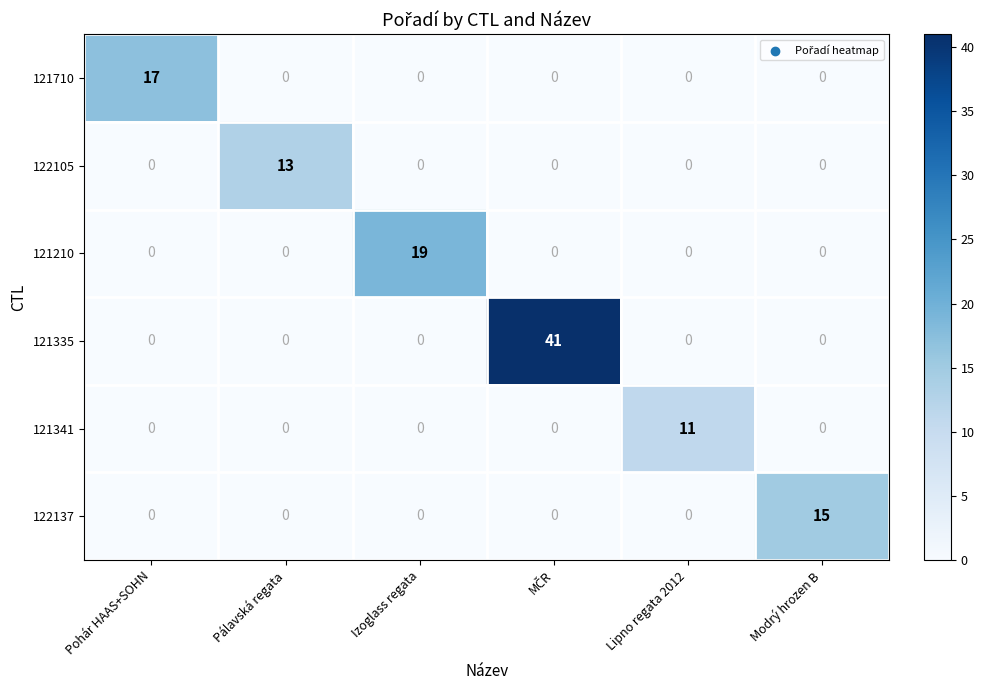

What is the total value across all series at Lipno regata 2012?

11